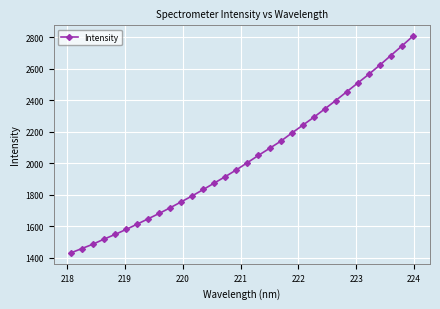

What is the average value?

2030.6